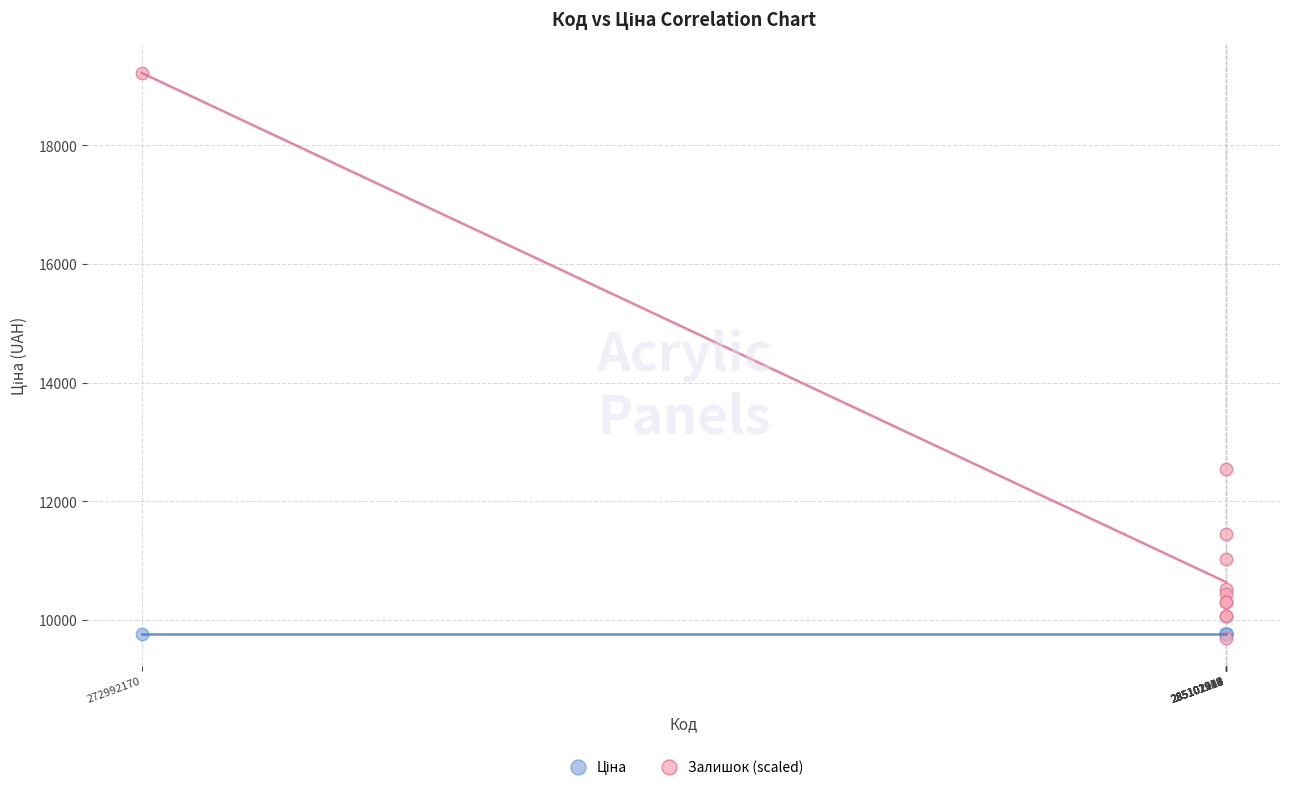

Across all series, what Y value is closest to 14461?

12552.0